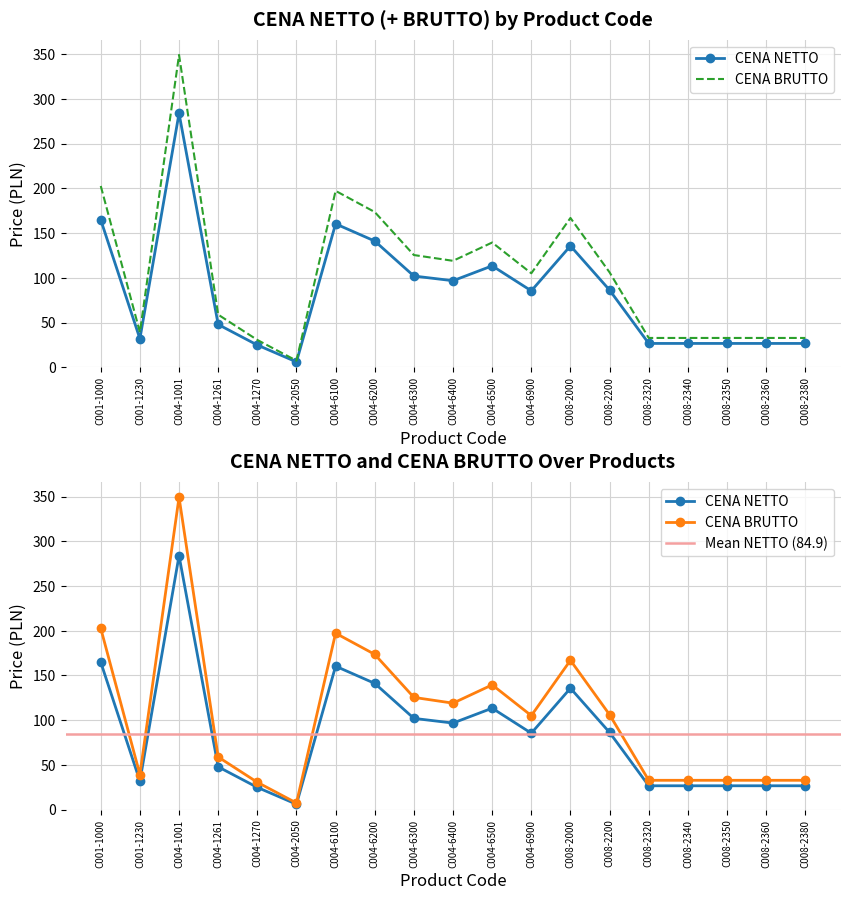

Reading left to right, list all the values displayed in this chart.

CENA NETTO: C001-1000=164.8	C001-1230=31.9	C004-1001=283.9	C004-1261=47.8	C004-1270=24.8	C004-2050=6.0	C004-6100=160.4	C004-6200=141.1	C004-6300=102.0	C004-6400=96.8	C004-6500=113.4	C004-6900=85.4	C008-2000=135.7	C008-2200=86.3	C008-2320=26.6	C008-2340=26.6	C008-2350=26.6	C008-2360=26.6	C008-2380=26.6
CENA BRUTTO: C001-1000=202.7	C001-1230=39.2	C004-1001=349.3	C004-1261=58.8	C004-1270=30.6	C004-2050=7.4	C004-6100=197.3	C004-6200=173.6	C004-6300=125.5	C004-6400=119.0	C004-6500=139.5	C004-6900=105.1	C008-2000=167.0	C008-2200=106.1	C008-2320=32.8	C008-2340=32.8	C008-2350=32.8	C008-2360=32.8	C008-2380=32.8